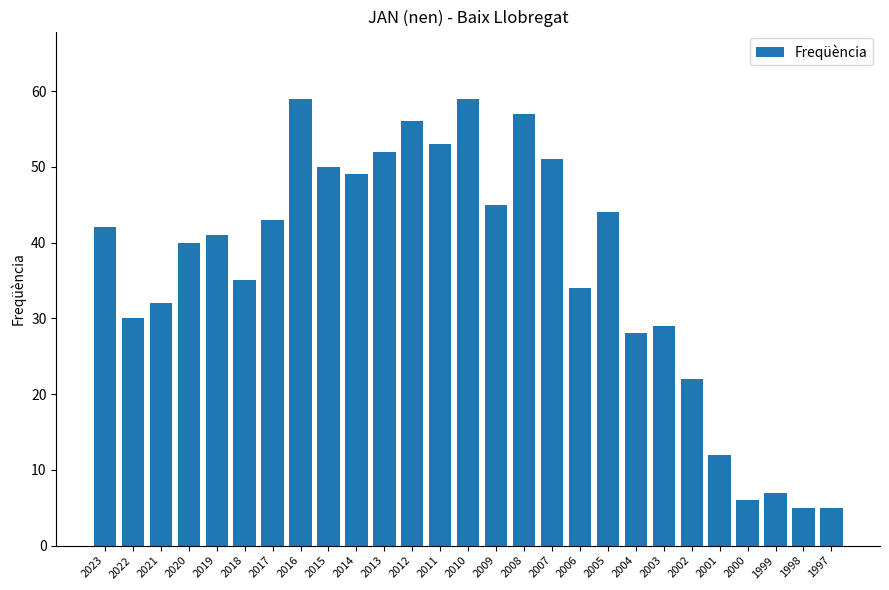

What is the difference between the second highest and minimum values?

54